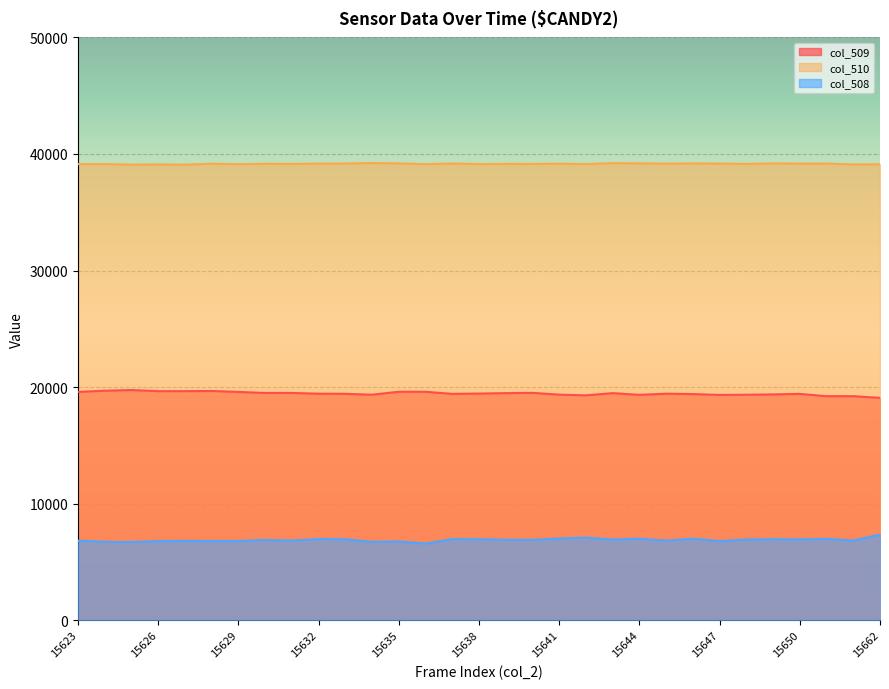

List the series in order of their peak value, highest first.

col_510, col_509, col_508